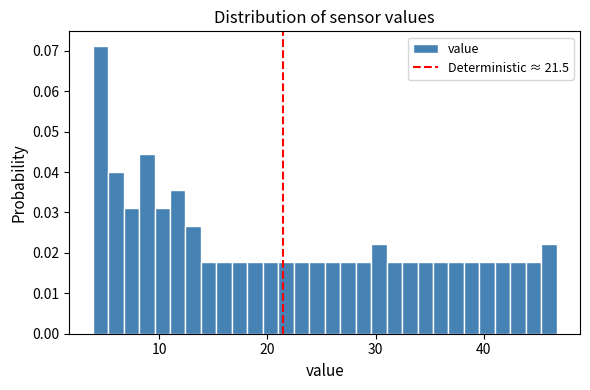

Read against the x-axis, roughly where is the centre of the tallest bar?

5